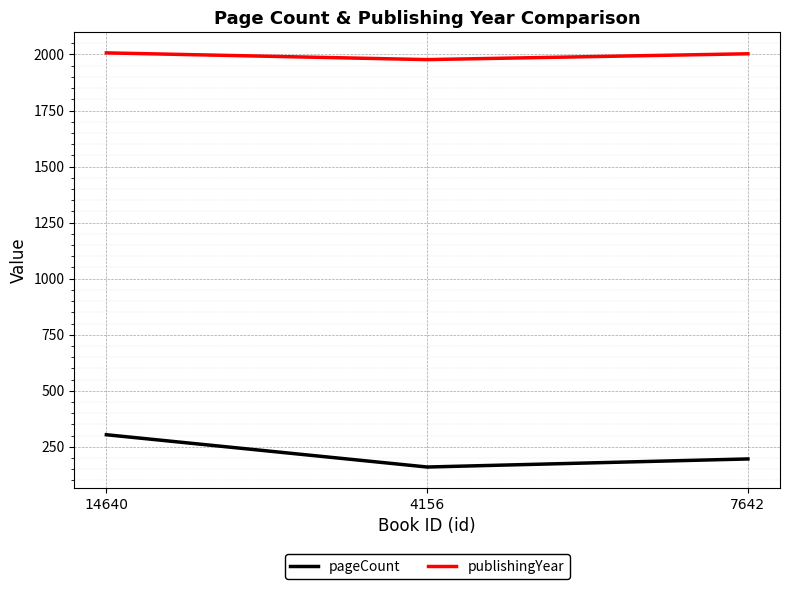

What position from the right is 14640?

3